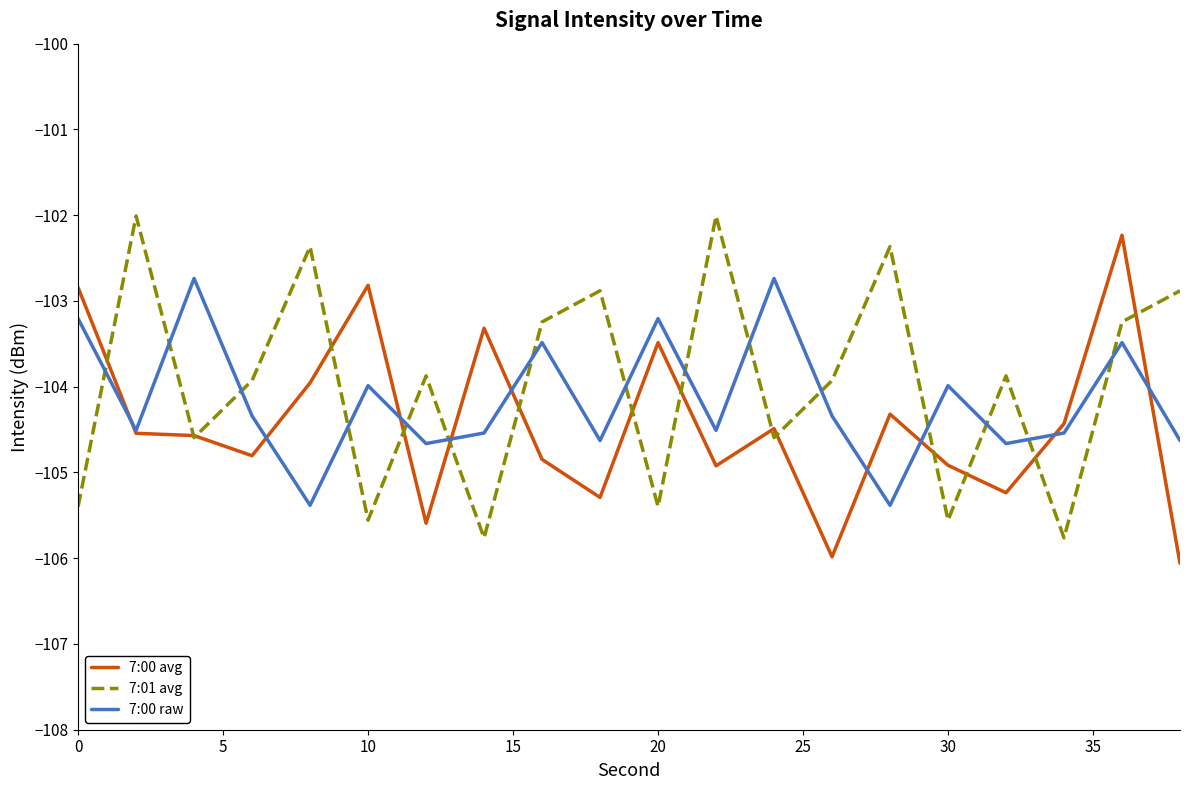

True or false: 7:01 avg and 7:00 raw intersect in this chart.

True